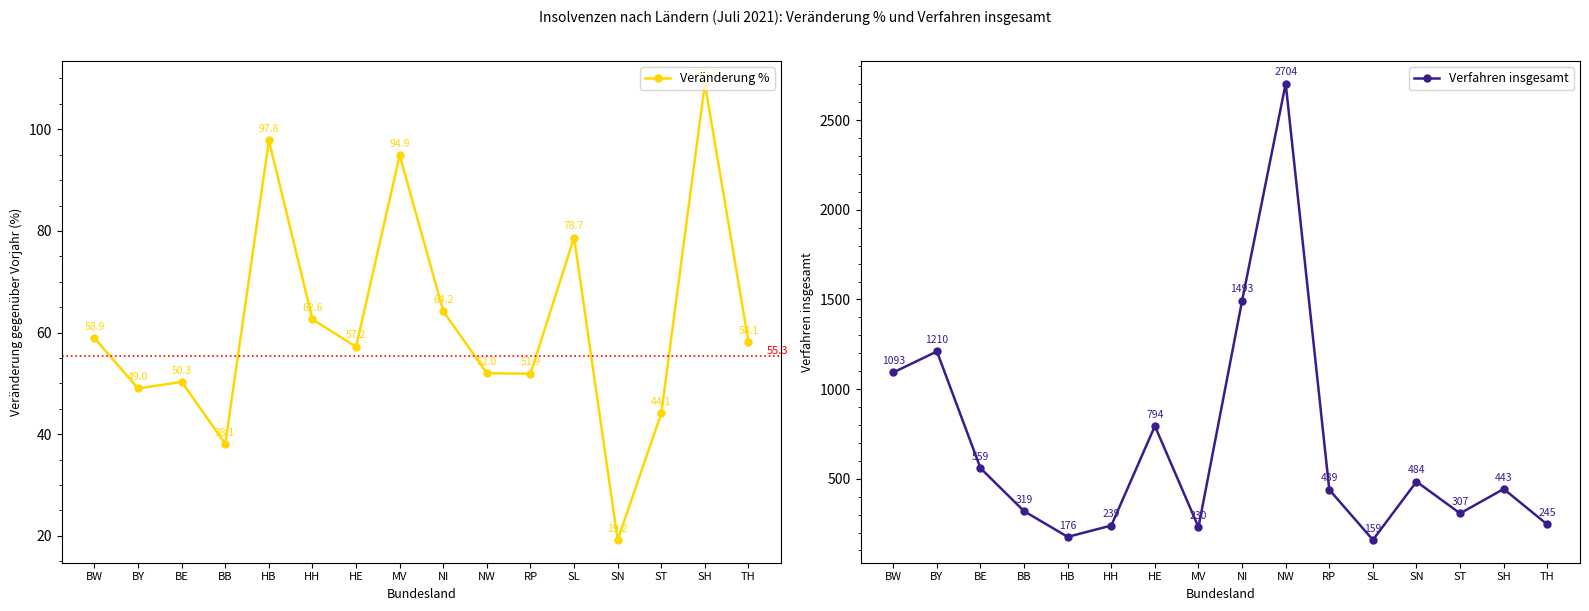

Between MV and RP, which is larger?

MV